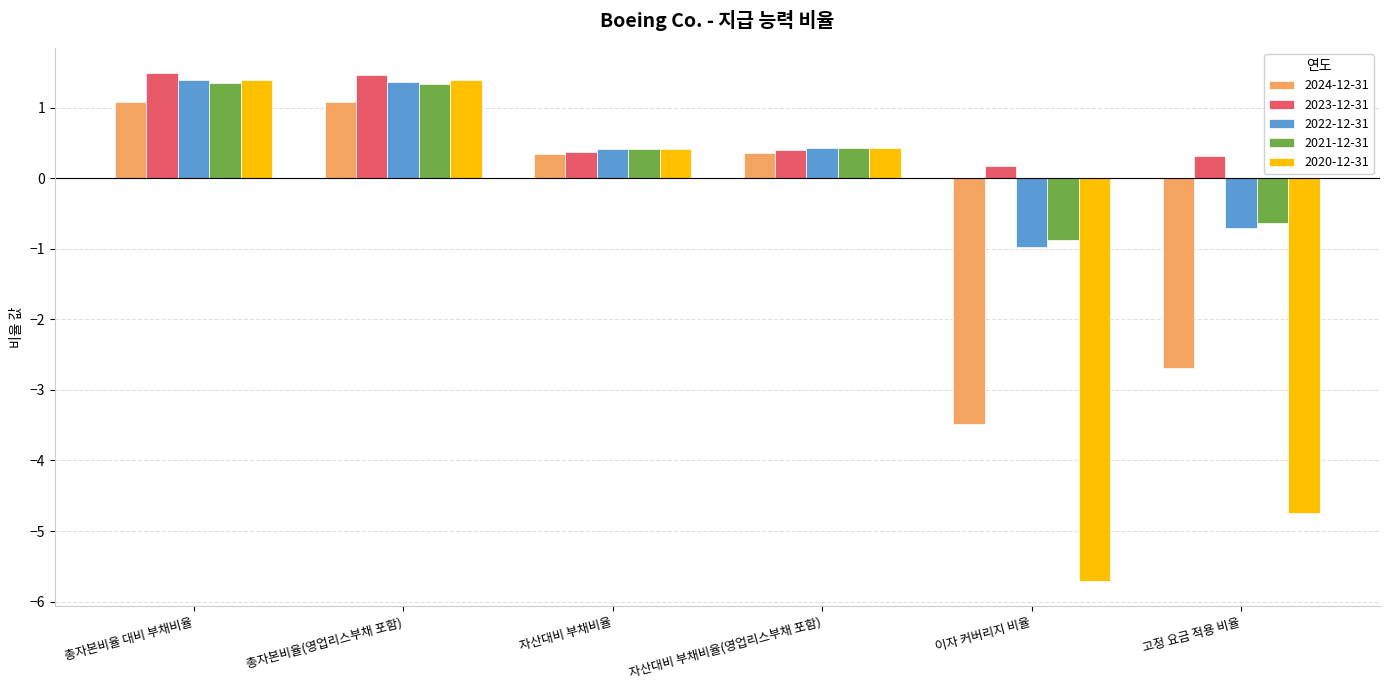

The 2023-12-31 series shows 1.5 at 총자본비율 대비 부채비율. True or false?

True